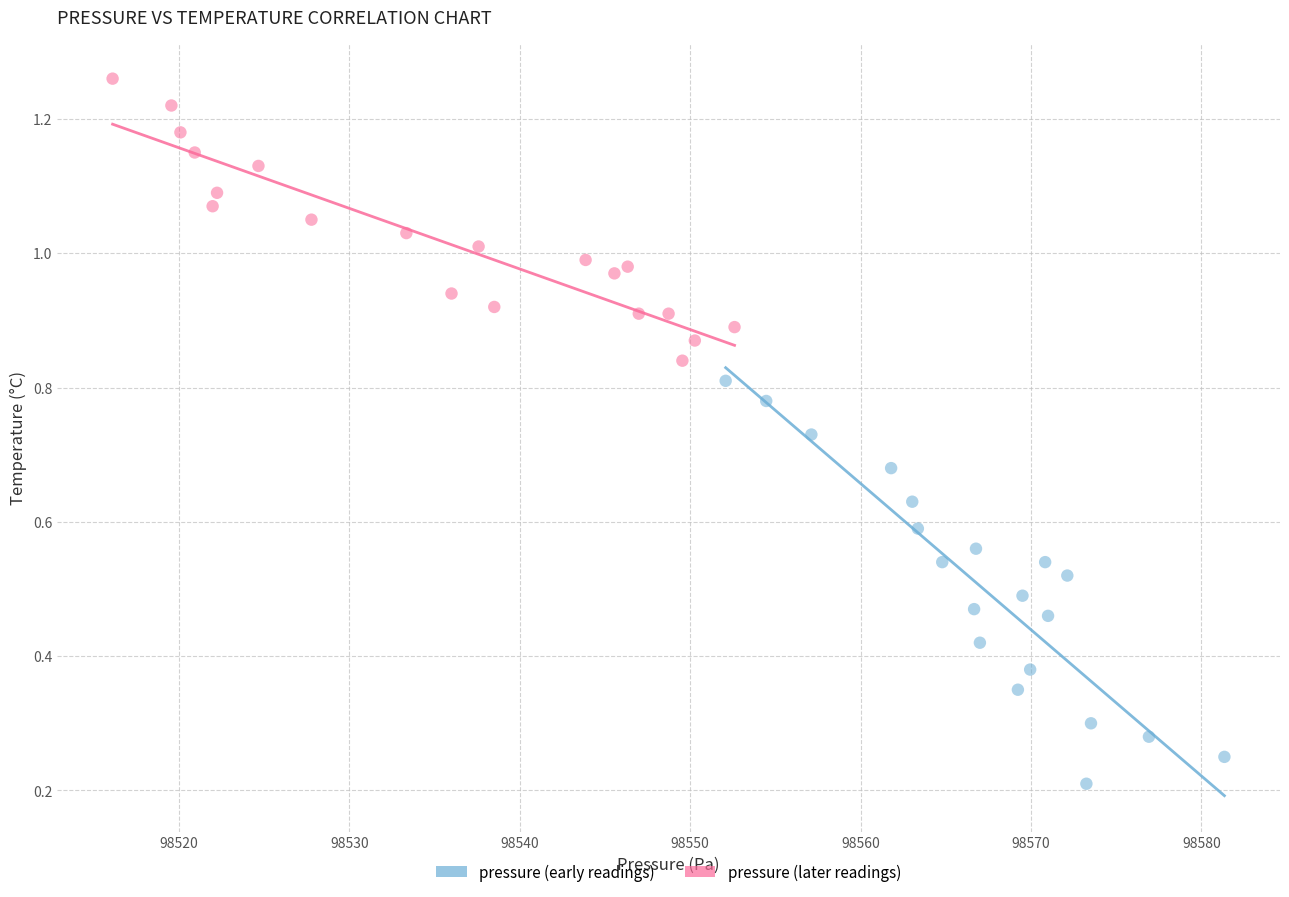

What are all the series names shown in the legend?

pressure (early readings), pressure (later readings)